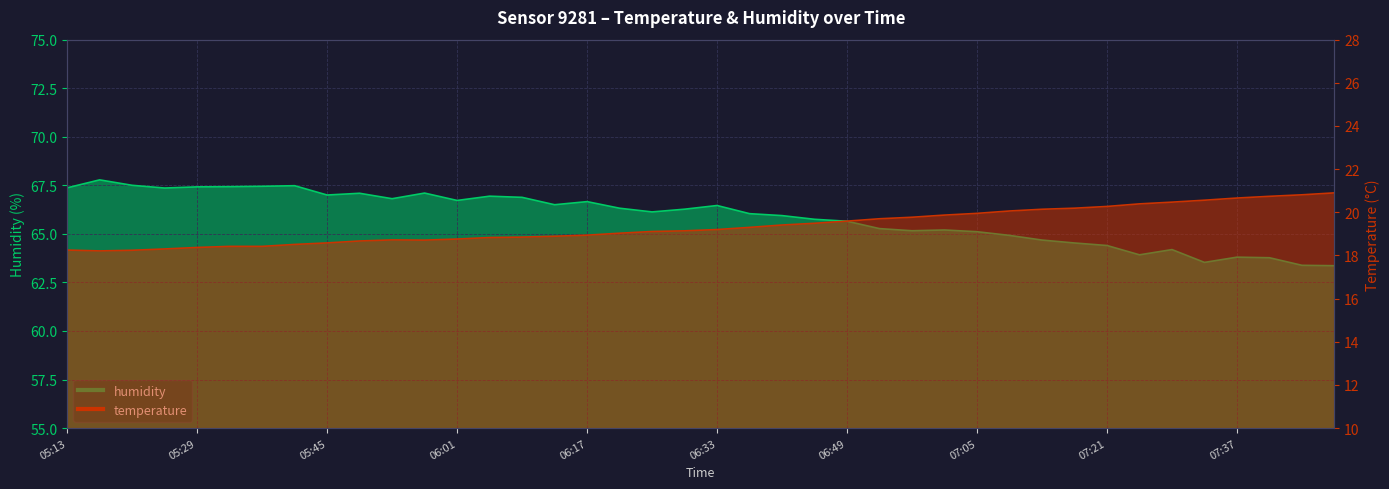

How many categories are shown in the chart?

40